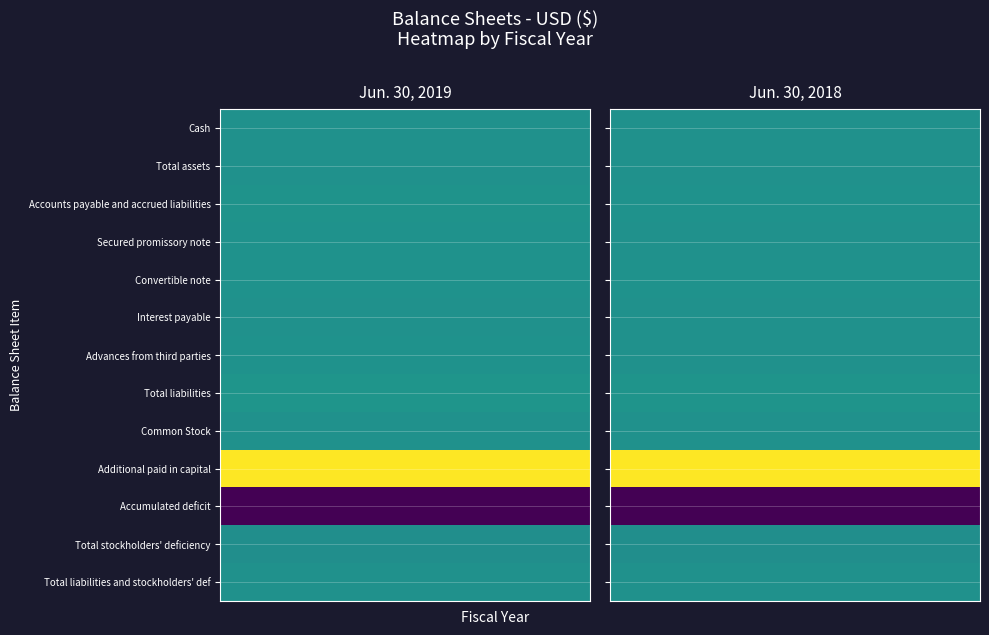

Which series has the largest total across all categories?

Additional paid in capital